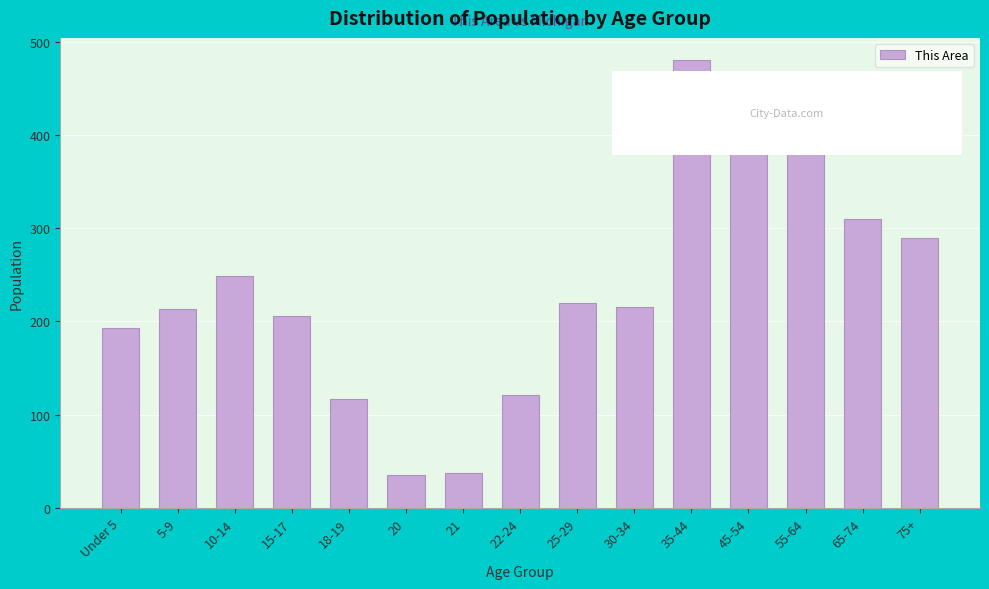

Where is the data nearest to the value 257?

10-14